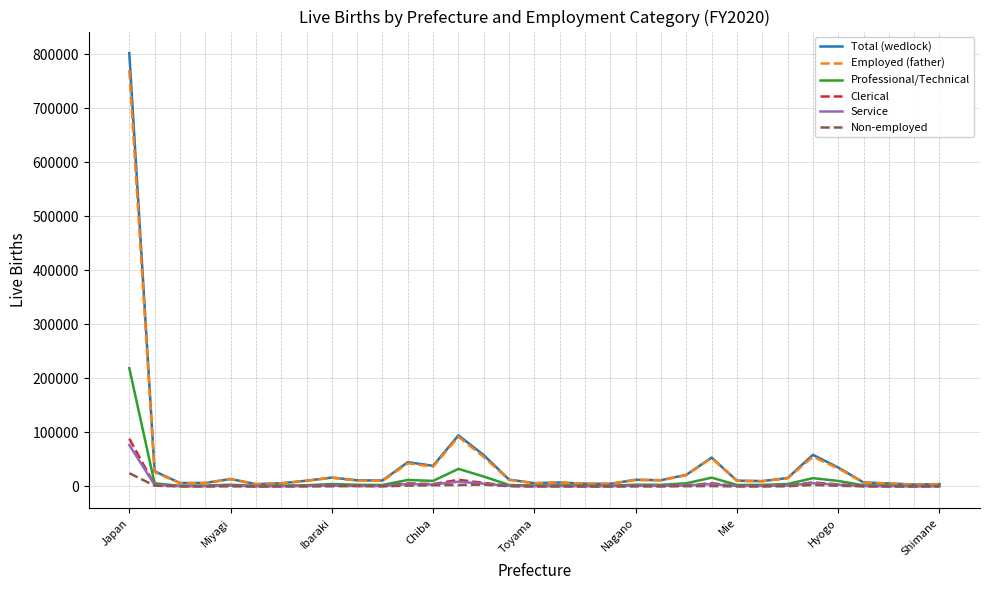

Rank the series by their maximum value, from lowest to highest.

Non-employed, Service, Clerical, Professional/Technical, Employed (father), Total (wedlock)